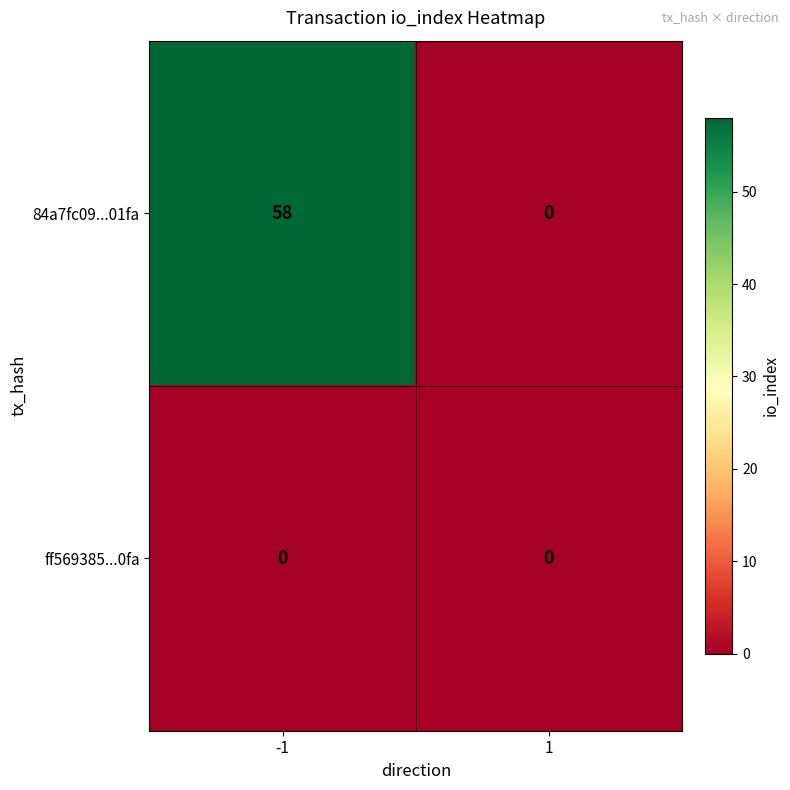

True or false: 84a7fc09...01fa has a value of 86 at -1.

False